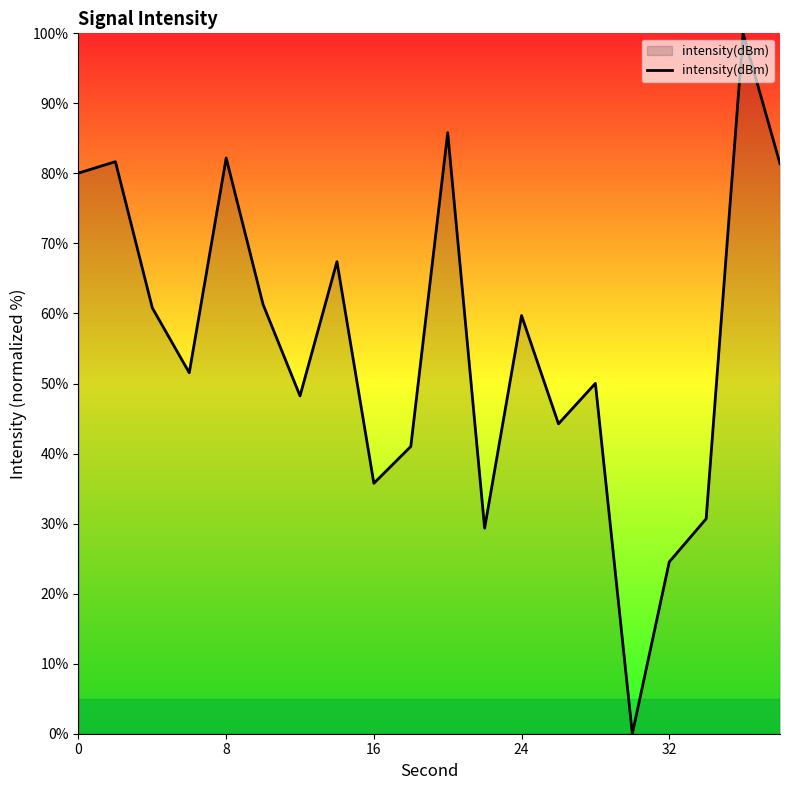

Does the chart have visible grid lines?

No